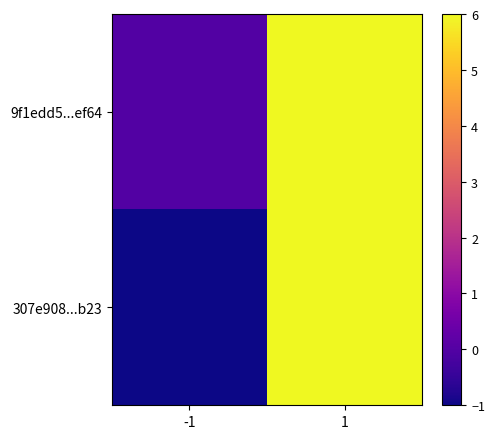

What is the smallest value displayed?

-1